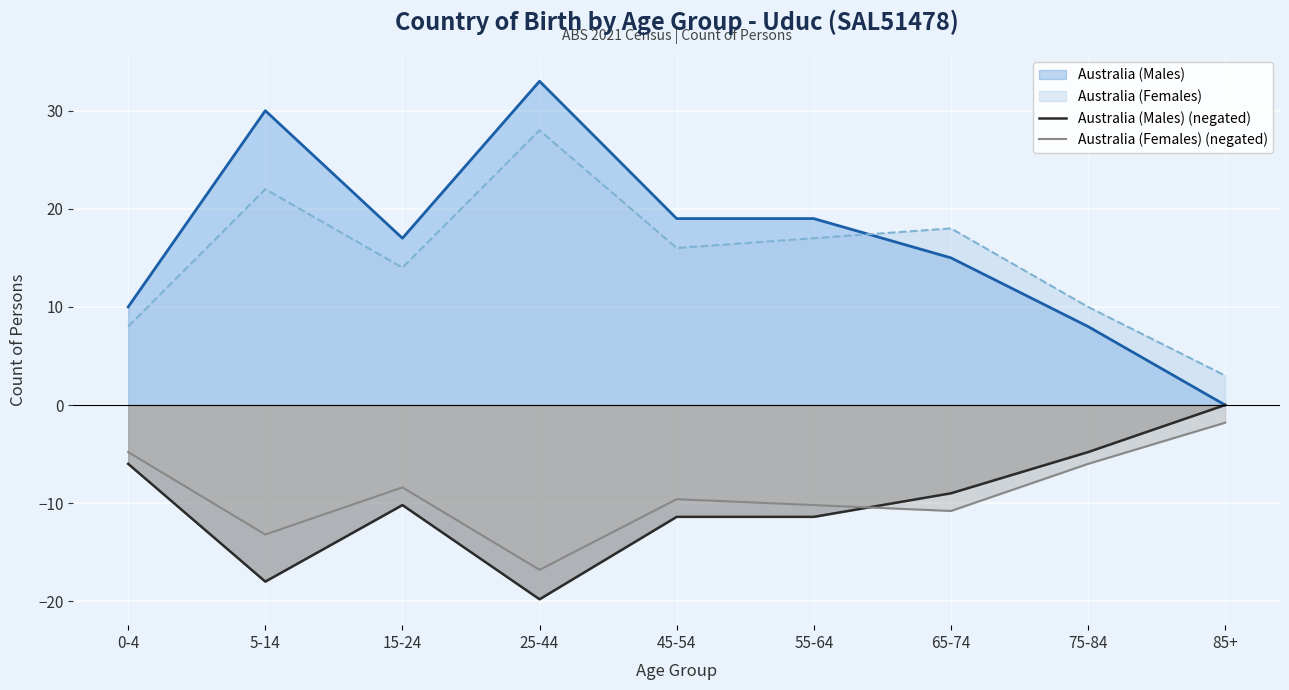

List the series in order of their peak value, lowest first.

Australia (Females) (negated), Australia (Males) (negated), Australia (Females), Australia (Males)